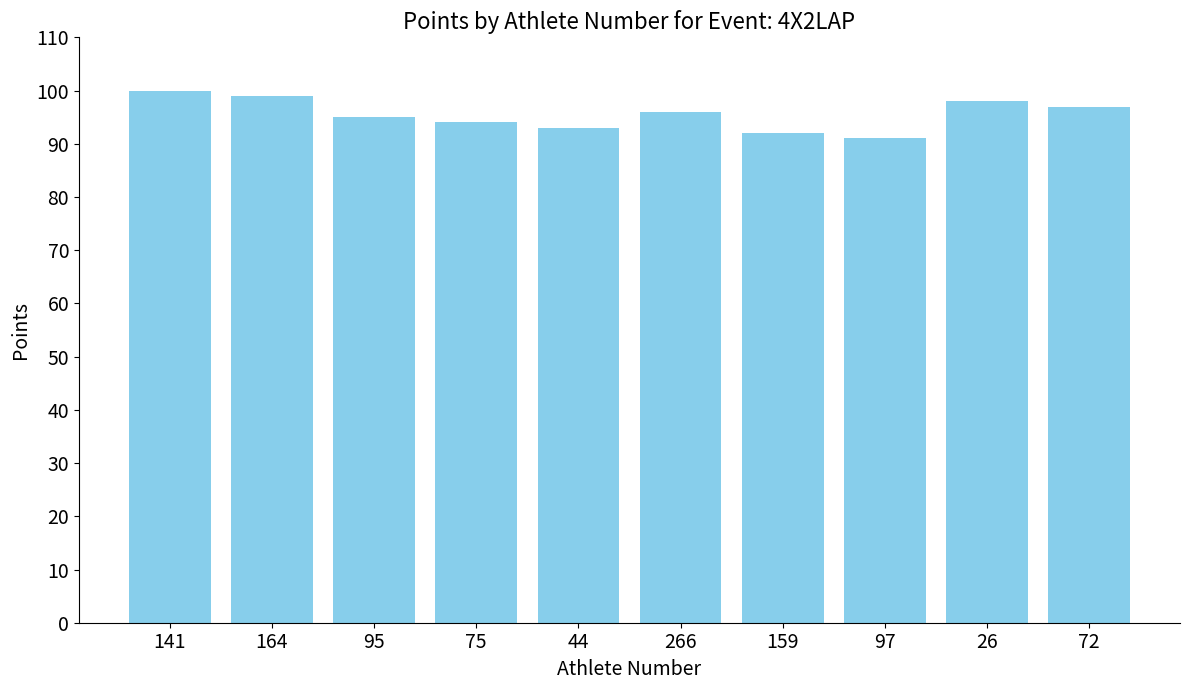

What is the greatest value displayed?

100